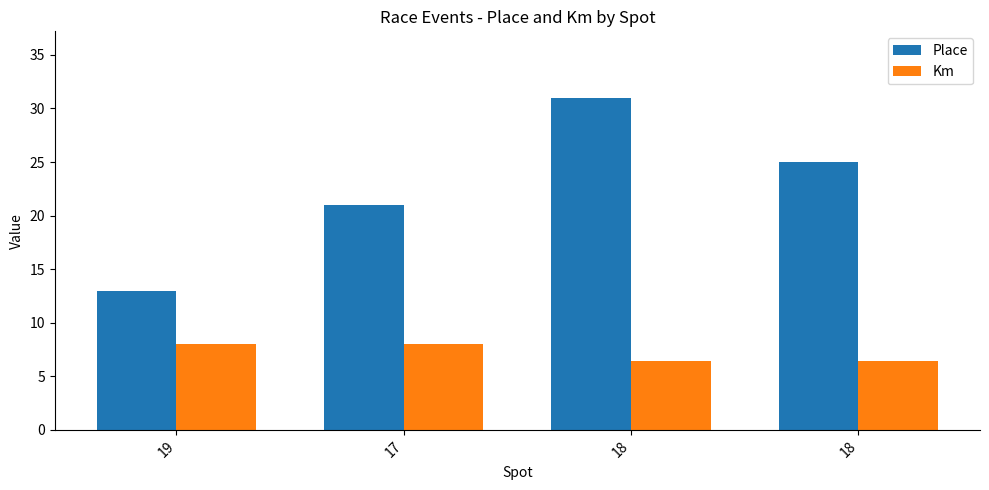

What is the smallest value displayed?

6.4